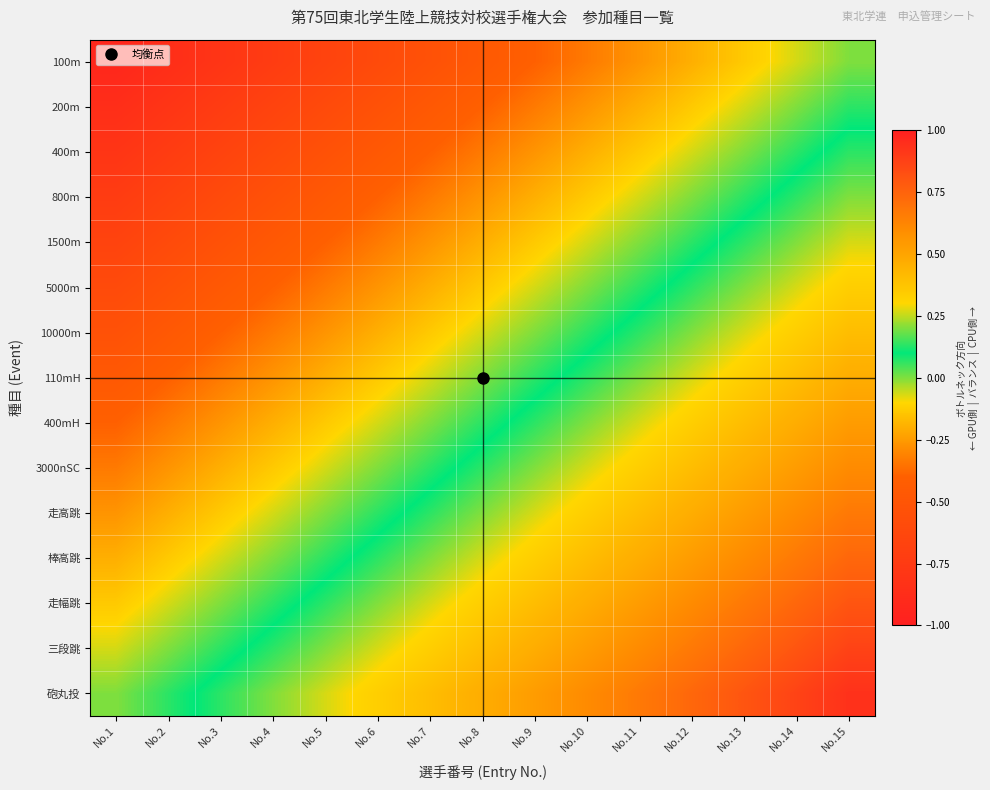

Reading left to right, transcribe all the data shown in this chart.

100m: No.1=-0.9	No.2=-0.9	No.3=-0.8	No.4=-0.7	No.5=-0.7	No.6=-0.6	No.7=-0.5	No.8=-0.5	No.9=-0.4	No.10=-0.3	No.11=-0.3	No.12=-0.2	No.13=-0.1	No.14=-0.1	No.15=0.0
200m: No.1=-0.9	No.2=-0.8	No.3=-0.7	No.4=-0.7	No.5=-0.6	No.6=-0.5	No.7=-0.5	No.8=-0.4	No.9=-0.3	No.10=-0.3	No.11=-0.2	No.12=-0.1	No.13=-0.1	No.14=0.0	No.15=0.1
400m: No.1=-0.8	No.2=-0.7	No.3=-0.7	No.4=-0.6	No.5=-0.5	No.6=-0.5	No.7=-0.4	No.8=-0.3	No.9=-0.3	No.10=-0.2	No.11=-0.1	No.12=-0.1	No.13=0.0	No.14=0.1	No.15=0.1
800m: No.1=-0.7	No.2=-0.7	No.3=-0.6	No.4=-0.5	No.5=-0.5	No.6=-0.4	No.7=-0.3	No.8=-0.3	No.9=-0.2	No.10=-0.1	No.11=-0.1	No.12=0.0	No.13=0.1	No.14=0.1	No.15=0.2
1500m: No.1=-0.7	No.2=-0.6	No.3=-0.5	No.4=-0.5	No.5=-0.4	No.6=-0.3	No.7=-0.3	No.8=-0.2	No.9=-0.1	No.10=-0.1	No.11=0.0	No.12=0.1	No.13=0.1	No.14=0.2	No.15=0.3
5000m: No.1=-0.6	No.2=-0.5	No.3=-0.5	No.4=-0.4	No.5=-0.3	No.6=-0.3	No.7=-0.2	No.8=-0.1	No.9=-0.1	No.10=0.0	No.11=0.1	No.12=0.1	No.13=0.2	No.14=0.3	No.15=0.3
10000m: No.1=-0.5	No.2=-0.5	No.3=-0.4	No.4=-0.3	No.5=-0.3	No.6=-0.2	No.7=-0.1	No.8=-0.1	No.9=0.0	No.10=0.1	No.11=0.1	No.12=0.2	No.13=0.3	No.14=0.3	No.15=0.4
110mH: No.1=-0.5	No.2=-0.4	No.3=-0.3	No.4=-0.3	No.5=-0.2	No.6=-0.1	No.7=-0.1	No.8=0.0	No.9=0.1	No.10=0.1	No.11=0.2	No.12=0.3	No.13=0.3	No.14=0.4	No.15=0.5
400mH: No.1=-0.4	No.2=-0.3	No.3=-0.3	No.4=-0.2	No.5=-0.1	No.6=-0.1	No.7=0.0	No.8=0.1	No.9=0.1	No.10=0.2	No.11=0.3	No.12=0.3	No.13=0.4	No.14=0.5	No.15=0.5
3000nSC: No.1=-0.3	No.2=-0.3	No.3=-0.2	No.4=-0.1	No.5=-0.1	No.6=0.0	No.7=0.1	No.8=0.1	No.9=0.2	No.10=0.3	No.11=0.3	No.12=0.4	No.13=0.5	No.14=0.5	No.15=0.6
走高跳: No.1=-0.3	No.2=-0.2	No.3=-0.1	No.4=-0.1	No.5=0.0	No.6=0.1	No.7=0.1	No.8=0.2	No.9=0.3	No.10=0.3	No.11=0.4	No.12=0.5	No.13=0.5	No.14=0.6	No.15=0.7
棒高跳: No.1=-0.2	No.2=-0.1	No.3=-0.1	No.4=0.0	No.5=0.1	No.6=0.1	No.7=0.2	No.8=0.3	No.9=0.3	No.10=0.4	No.11=0.5	No.12=0.5	No.13=0.6	No.14=0.7	No.15=0.7
走幅跳: No.1=-0.1	No.2=-0.1	No.3=0.0	No.4=0.1	No.5=0.1	No.6=0.2	No.7=0.3	No.8=0.3	No.9=0.4	No.10=0.5	No.11=0.5	No.12=0.6	No.13=0.7	No.14=0.7	No.15=0.8
三段跳: No.1=-0.1	No.2=0.0	No.3=0.1	No.4=0.1	No.5=0.2	No.6=0.3	No.7=0.3	No.8=0.4	No.9=0.5	No.10=0.5	No.11=0.6	No.12=0.7	No.13=0.7	No.14=0.8	No.15=0.9
砲丸投: No.1=0.0	No.2=0.1	No.3=0.1	No.4=0.2	No.5=0.3	No.6=0.3	No.7=0.4	No.8=0.5	No.9=0.5	No.10=0.6	No.11=0.7	No.12=0.7	No.13=0.8	No.14=0.9	No.15=0.9